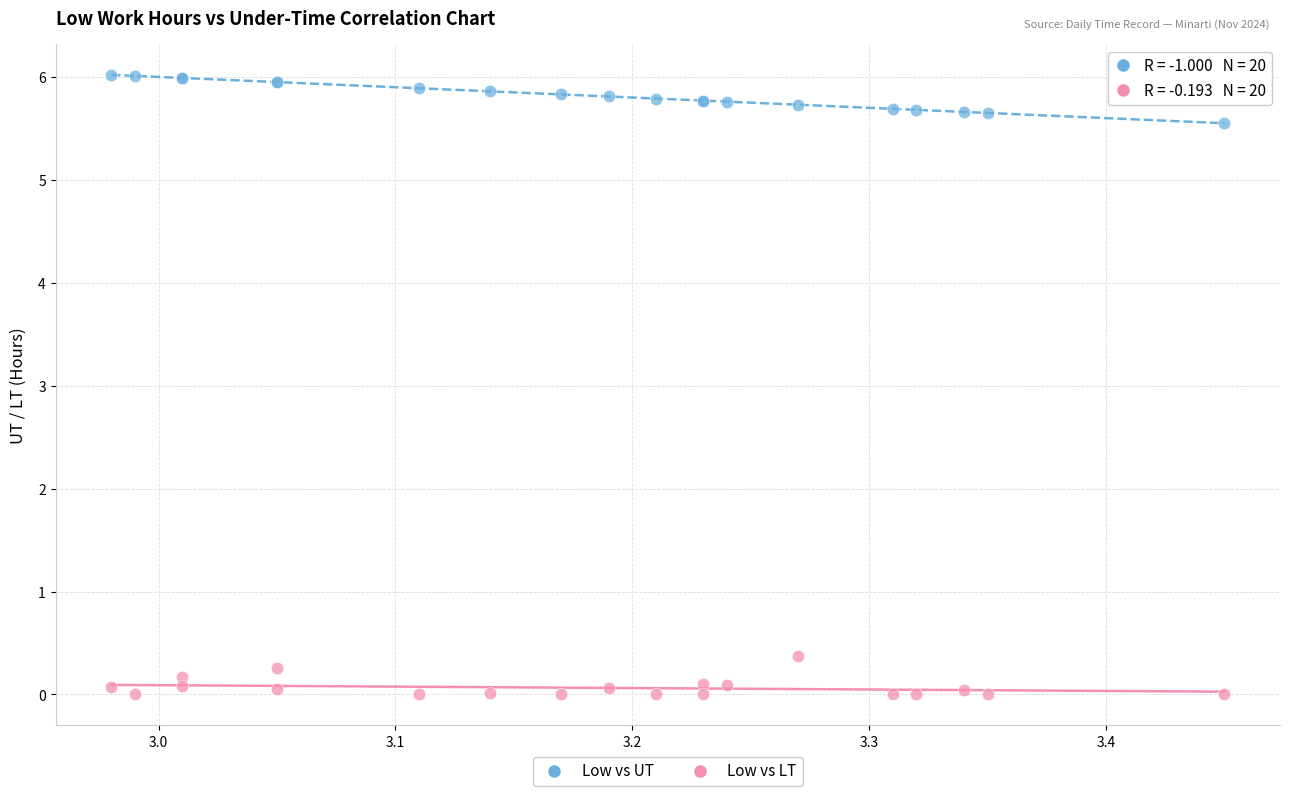

Which series contains the highest Y value?

Low vs UT